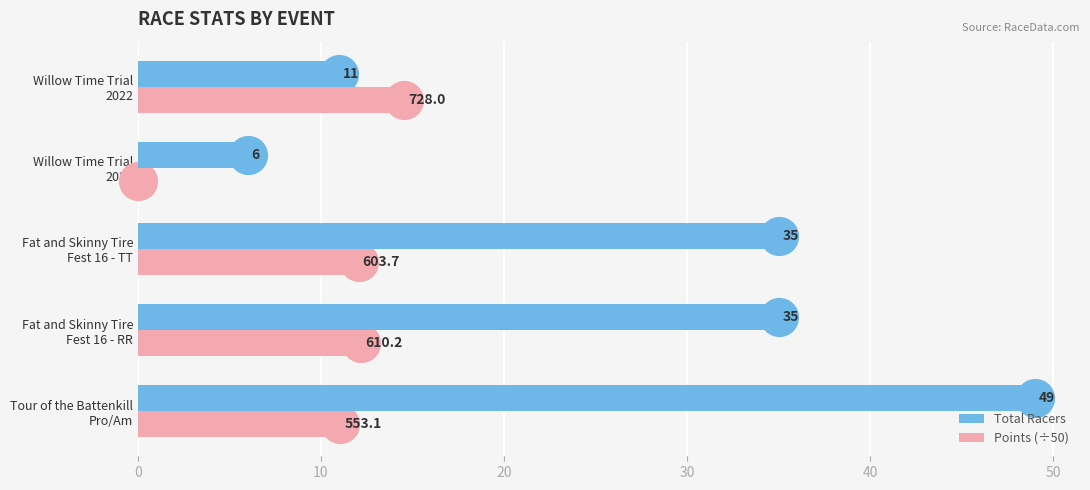

What is the sum of all Total Racers values?

136.0